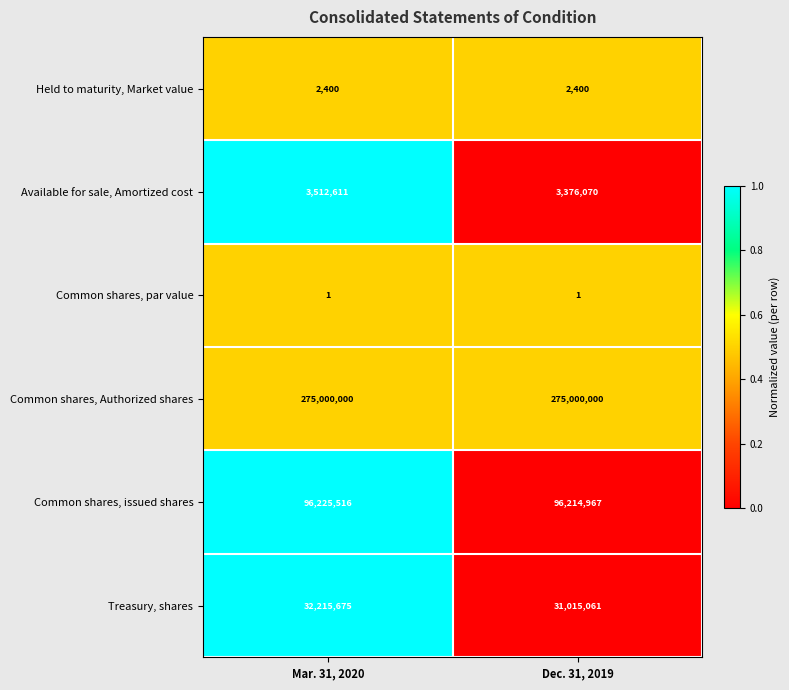

What is the difference between the Available for sale, Amortized cost values at Dec. 31, 2019 and Mar. 31, 2020?

136541